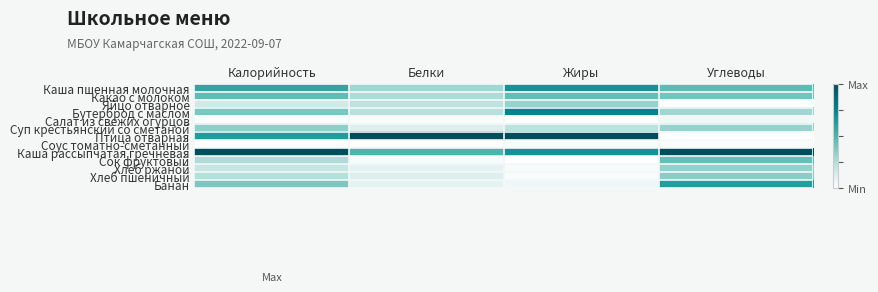

Rank the series at Белки from highest to lowest value.

Птица отварная, Каша рассыпчатая гречневая, Каша пшенная молочная, Какао с молоком, Бутерброд с маслом, Яйцо отварное, Суп крестьянский со сметаной, Хлеб пшеничный, Хлеб ржаной, Банан, Сок фруктовый, Салат из свежих огурцов, Соус томатно-сметанный